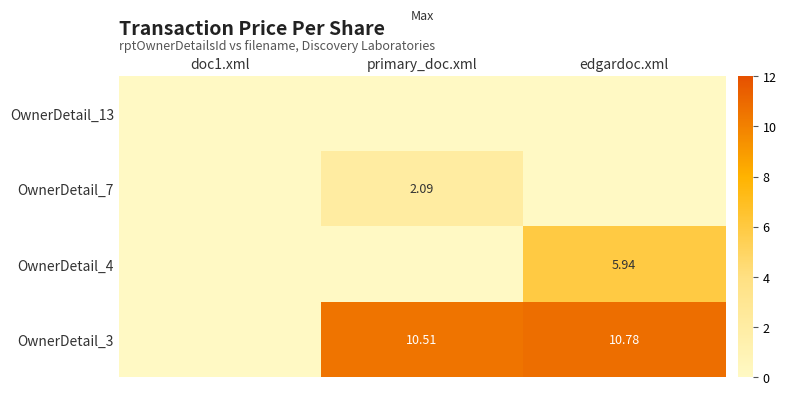

Is the value of OwnerDetail_3 at edgardoc.xml greater than the value of OwnerDetail_7 at primary_doc.xml?

Yes